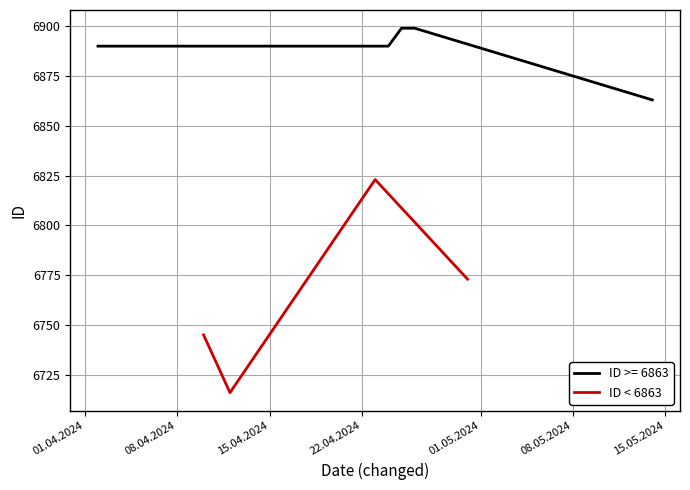

True or false: ID < 6863 has more than 2 points higher than both neighbors.

False